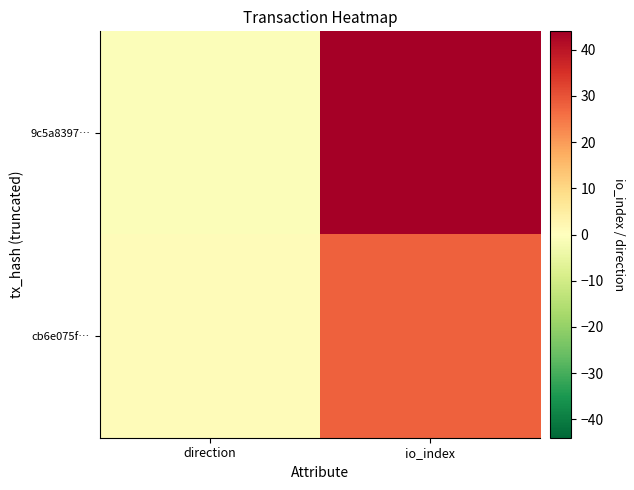

At which category does the chart reach its minimum across all series?

direction